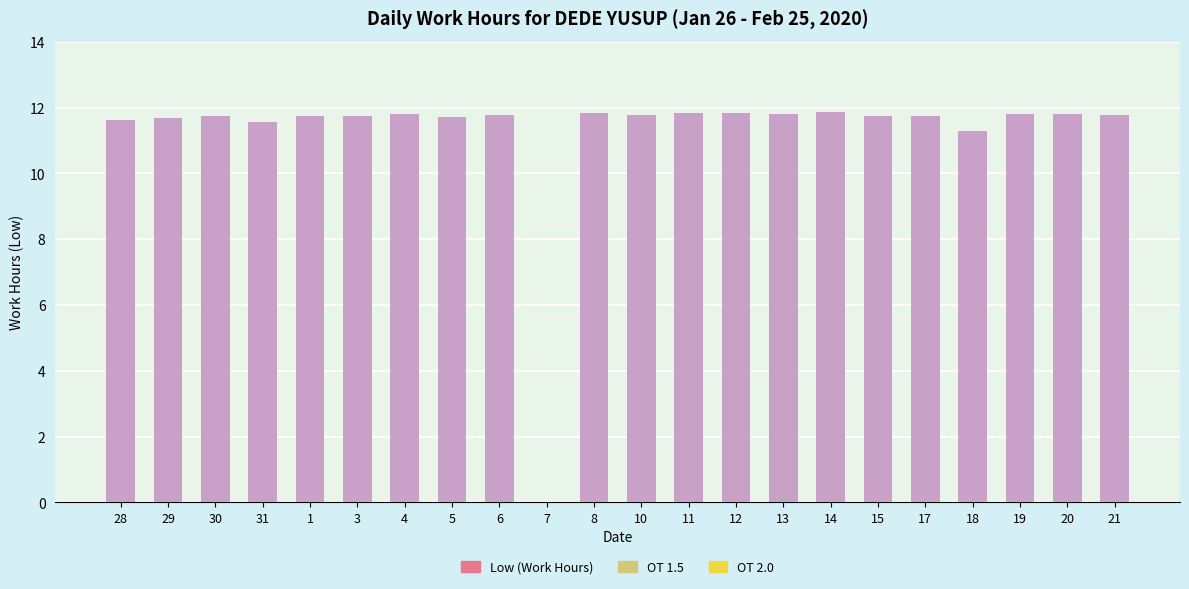

Where is the data nearest to the value 5?

7